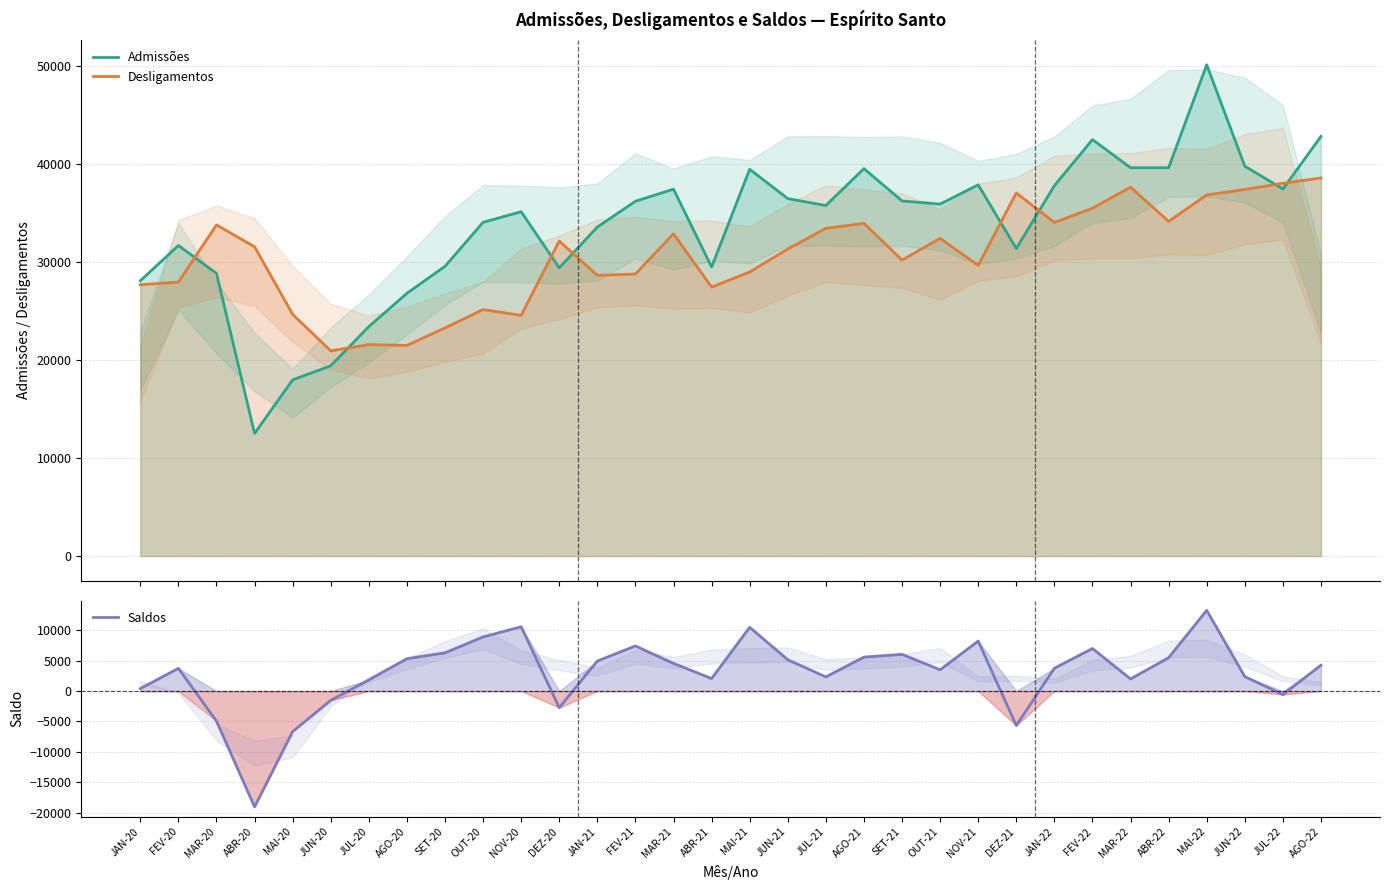

Between NOV-21 and SET-20, which is larger?

NOV-21